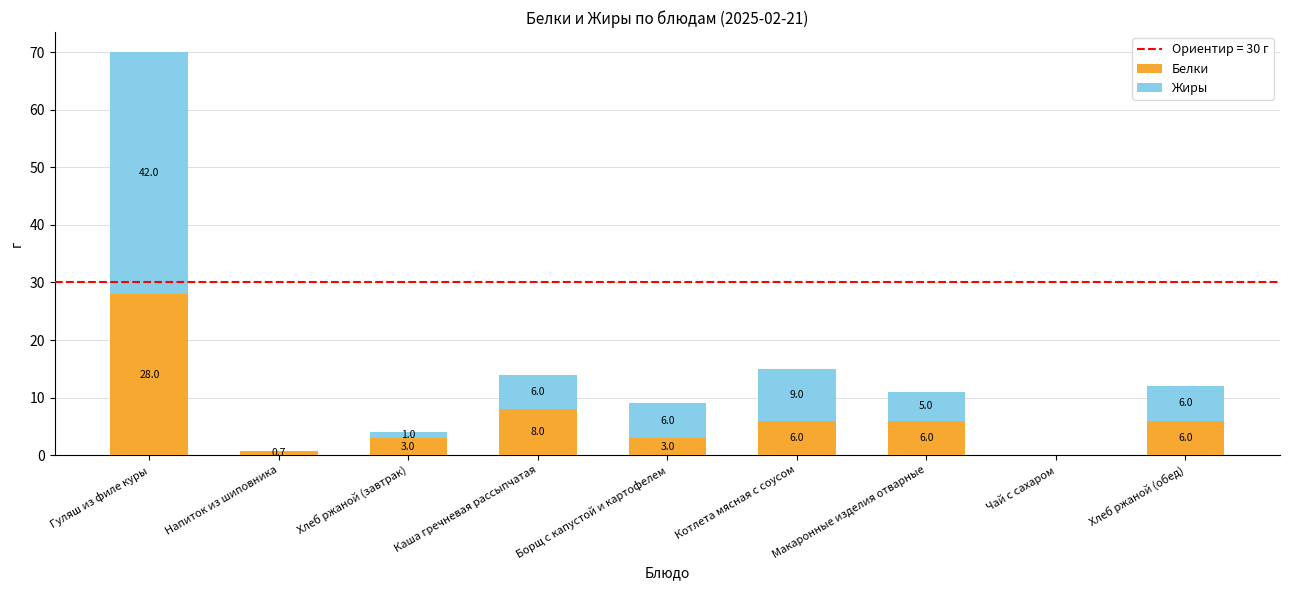

At which label does Белки reach its peak?

Гуляш из филе куры